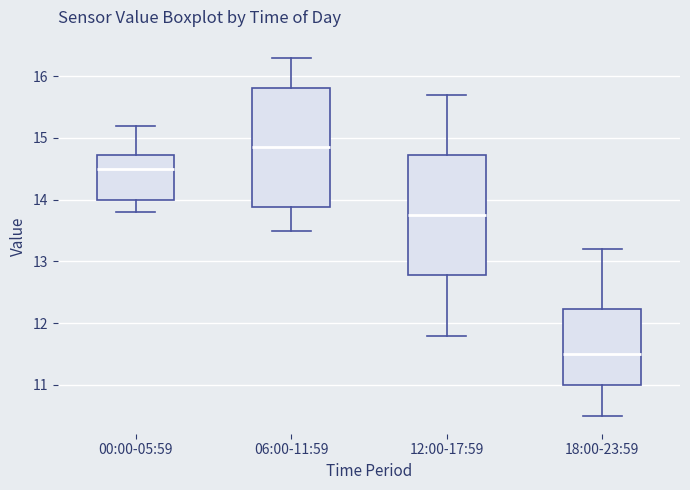

Reading left to right, transcribe this box plot: for each box, give where its median line is, the range the box spans, and where its two whiskers end, as read against the y-axis. The values are not printed on the chart, so give them approximately, as read against the axis.

00:00-05:59: median 14.5, box 14.0 to 14.7, whiskers 13.8 to 15.2
06:00-11:59: median 14.9, box 13.9 to 15.8, whiskers 13.5 to 16.3
12:00-17:59: median 13.8, box 12.8 to 14.7, whiskers 11.8 to 15.7
18:00-23:59: median 11.5, box 11.0 to 12.2, whiskers 10.5 to 13.2